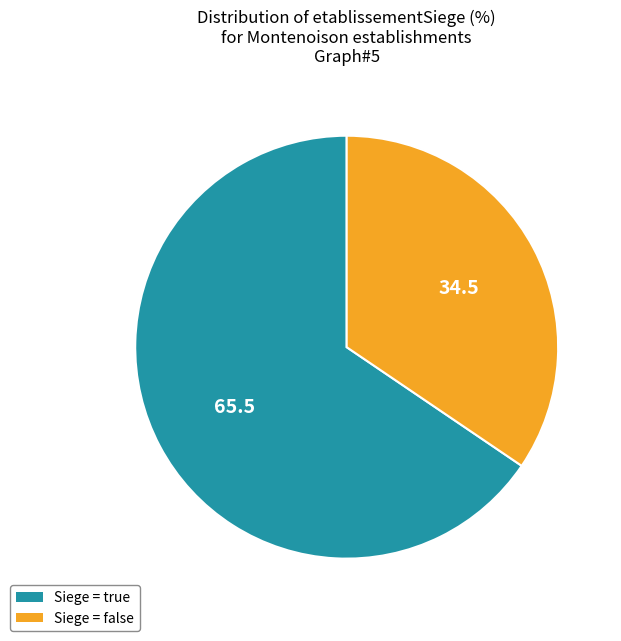

What is the ratio of the value at Siege = false to the value at Siege = true?

0.5